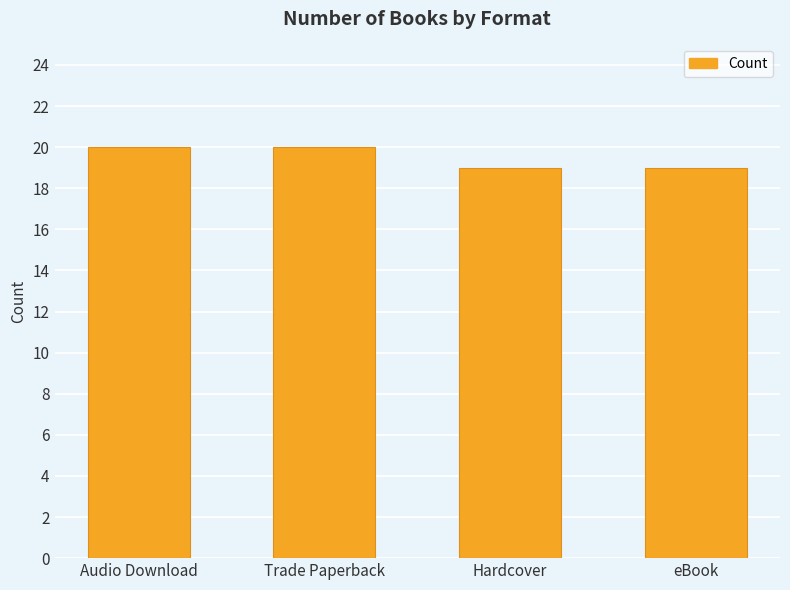

The chart shows a value of 20 at Audio Download. True or false?

True